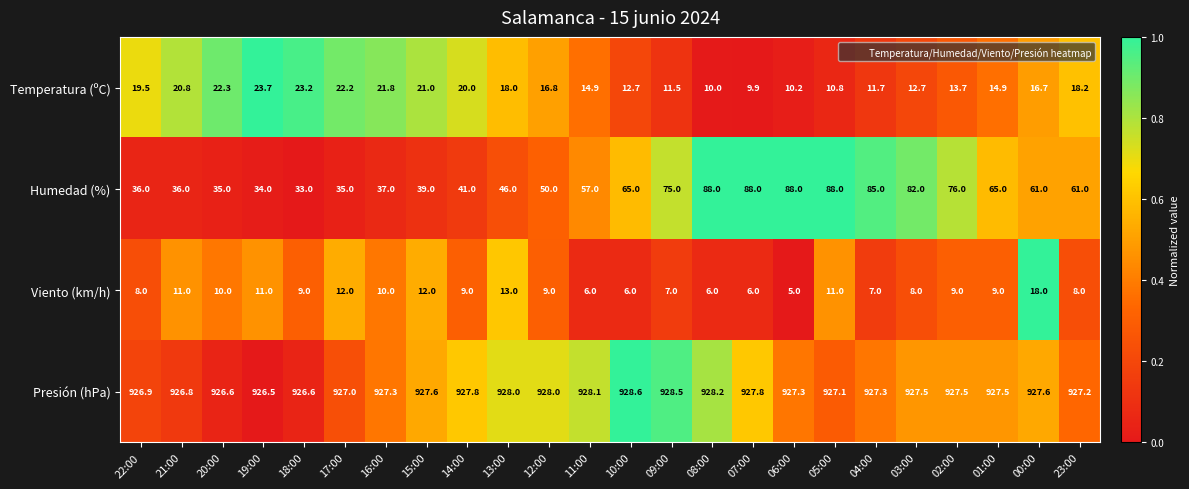

Is it true that Humedad (%) equals 35.0 at 20:00?

True